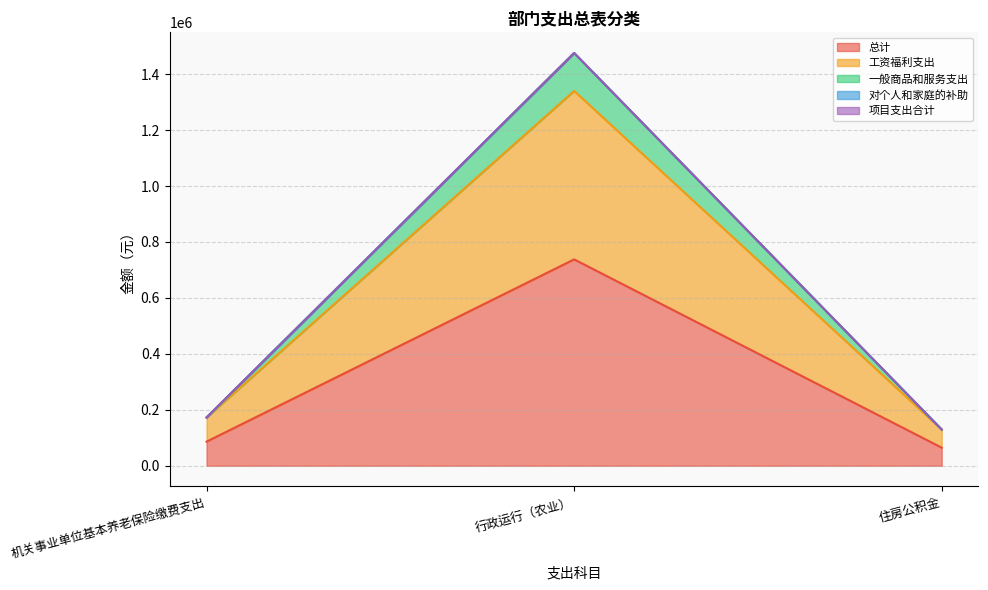

What is the minimum value shown in the chart?

64706.4